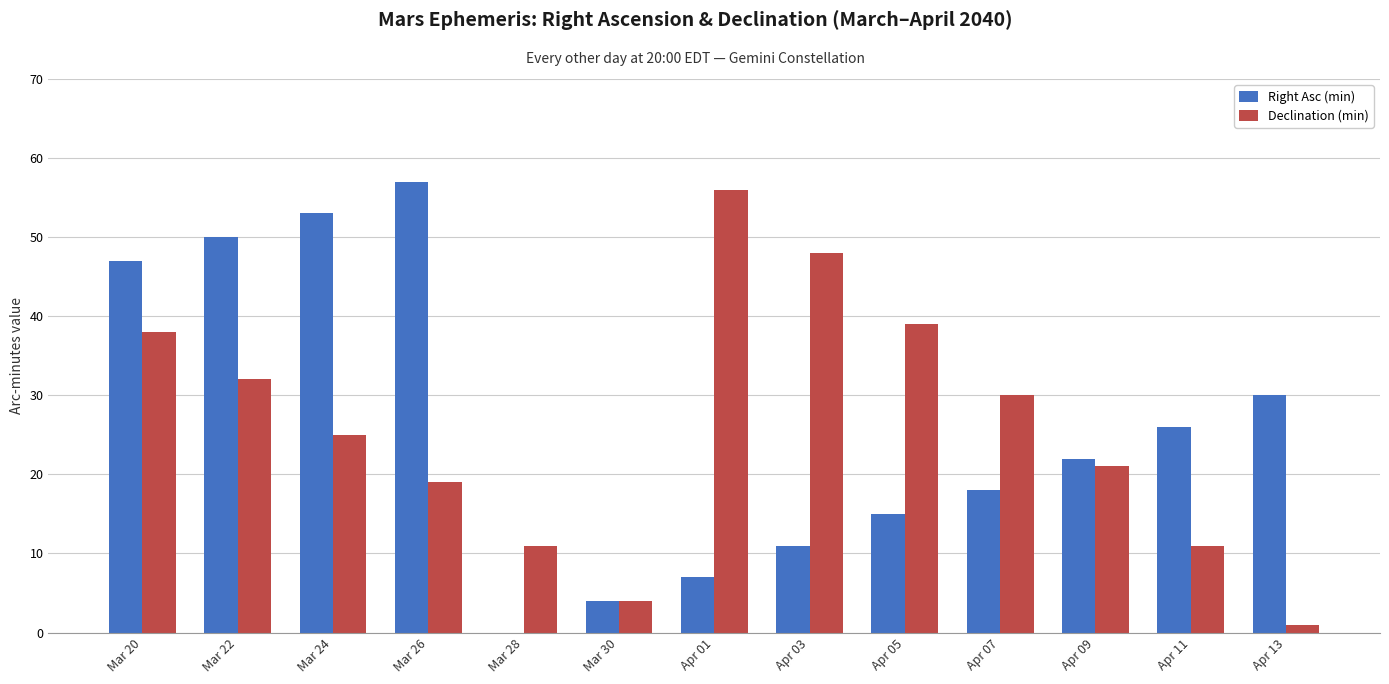

The Declination (min) series shows 24 at Mar 20. True or false?

False